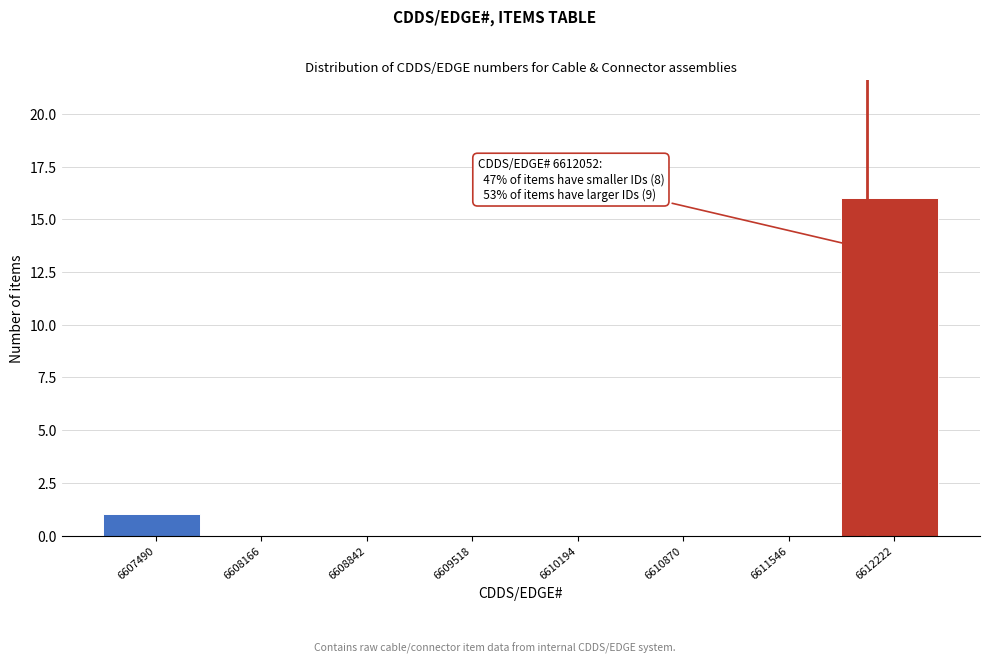

Over which range of the x-axis is the bar tallest?

6611900 to 6612600